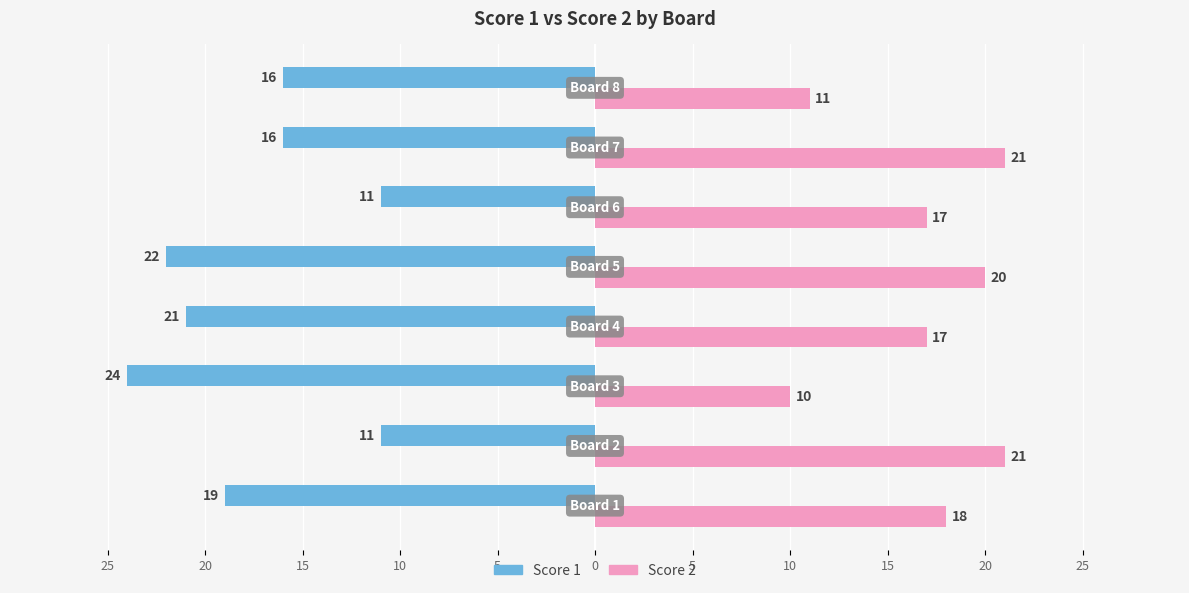

What are all the series names shown in the legend?

Score 1, Score 2